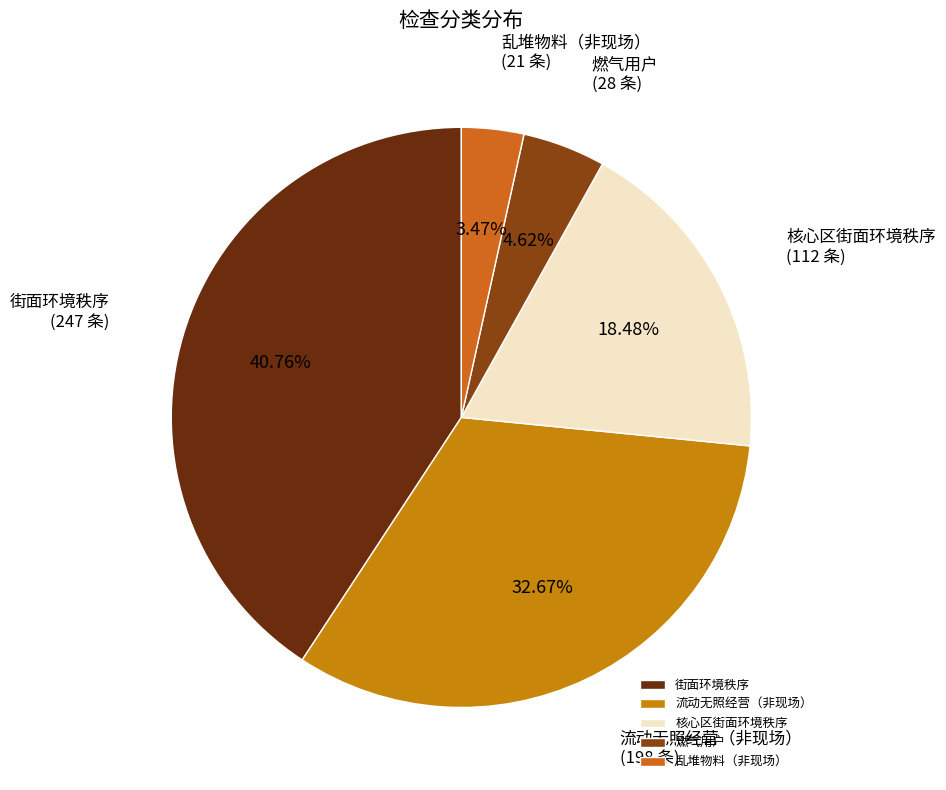

To the nearest percent, what is the difference between the 乱堆物料（非现场） and 街面环境秩序 slice percentages?

37%